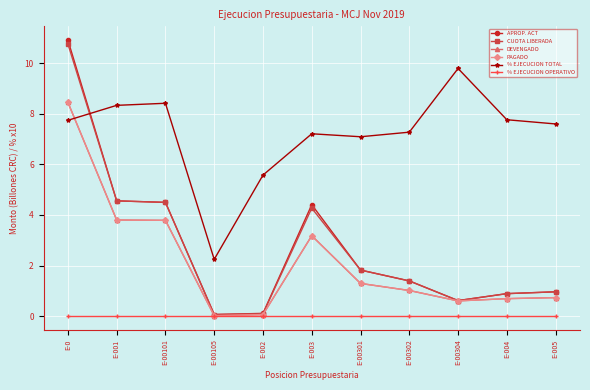

What is the label of the 2nd point from the left?

E-001